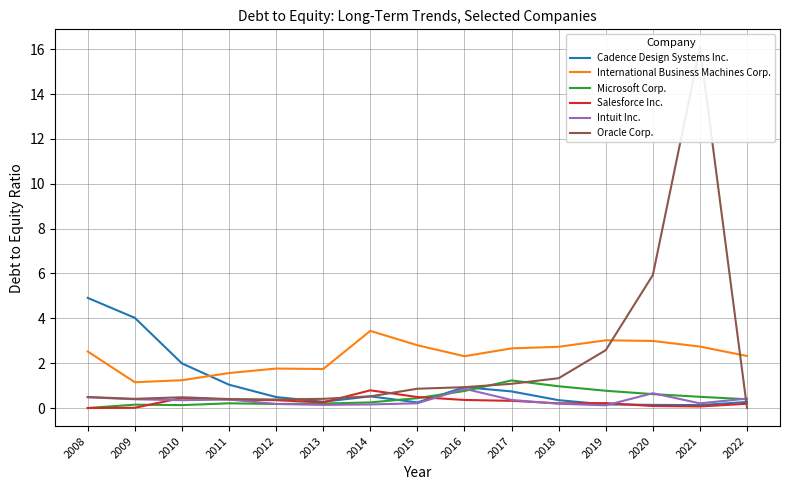

Which series has the largest total across all categories?

International Business Machines Corp.